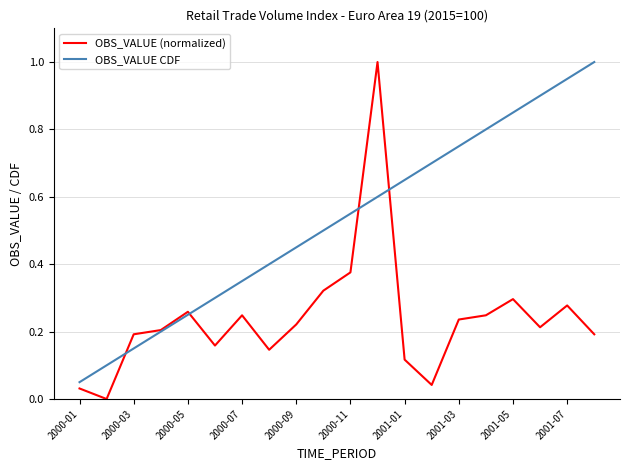

Which series has the largest total across all categories?

OBS_VALUE CDF